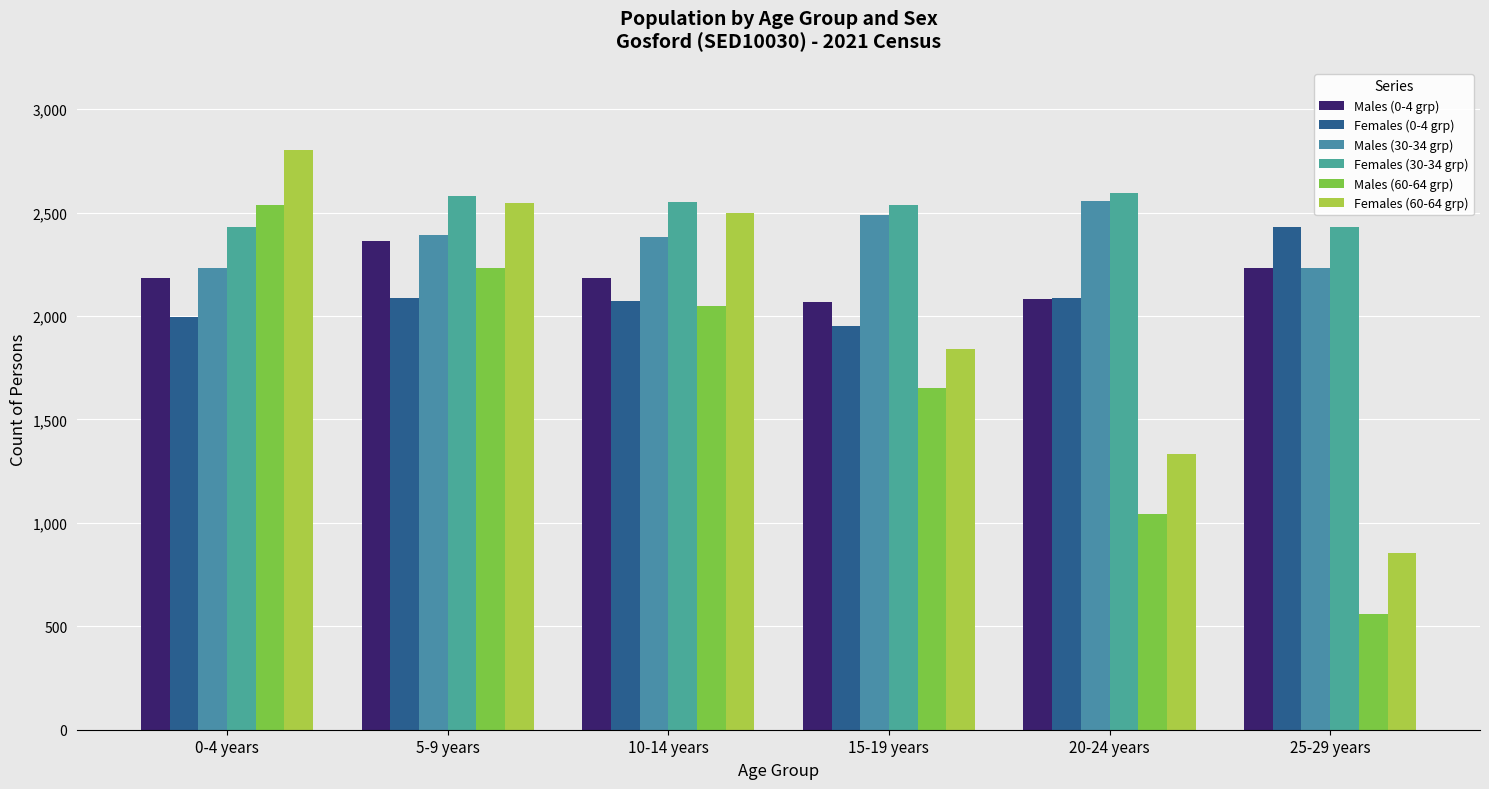

How many bars are there in total?

36